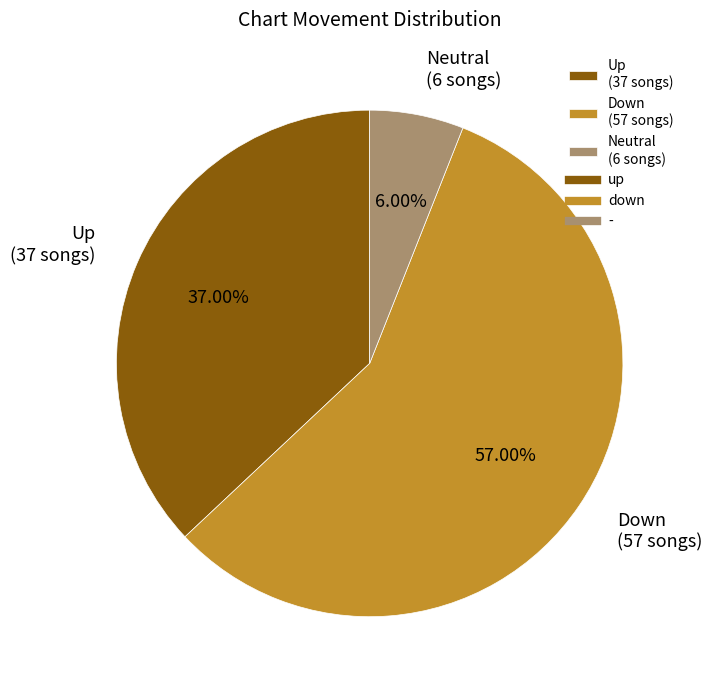

Count the number of slices in the pie.

3